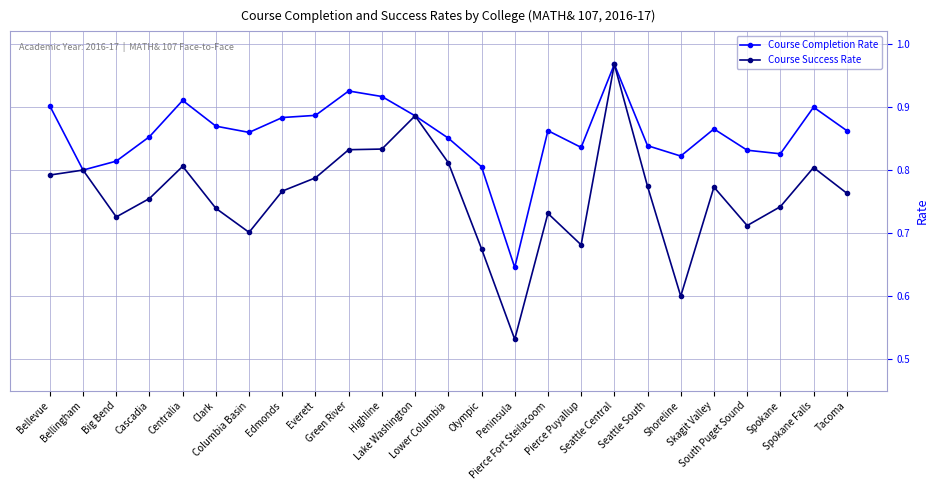

At how many categories does at least one series exceed 0?

25